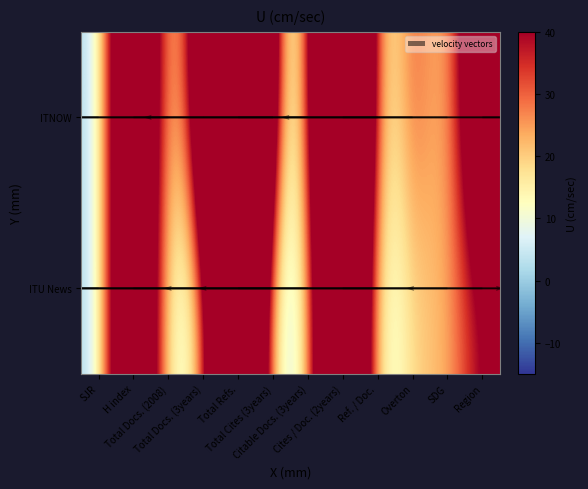

Reading left to right, transcribe all the data shown in this chart.

ITNOW: SJR=0	H index=101	Total Docs. (2008)=8	Total Docs. (3years)=53	Total Refs.=267	Total Cites (3years)=19	Citable Docs. (3years)=8	Cites / Doc. (2years)=186	Ref. / Doc.=0	Overton=36	SDG=14	Region=81
ITU News: SJR=0	H index=100	Total Docs. (2008)=4	Total Docs. (3years)=14	Total Refs.=147	Total Cites (3years)=3	Citable Docs. (3years)=7	Cites / Doc. (2years)=133	Ref. / Doc.=0	Overton=21	SDG=21	Region=43